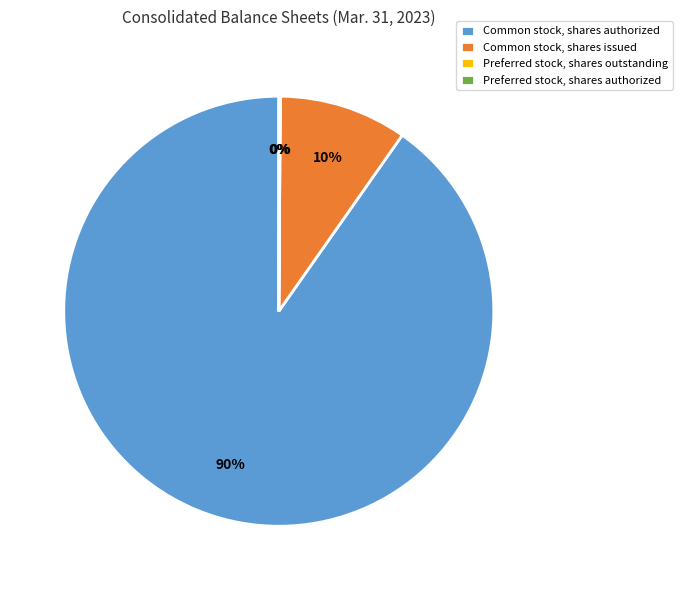

To the nearest percent, what is the average slice percentage?

25%